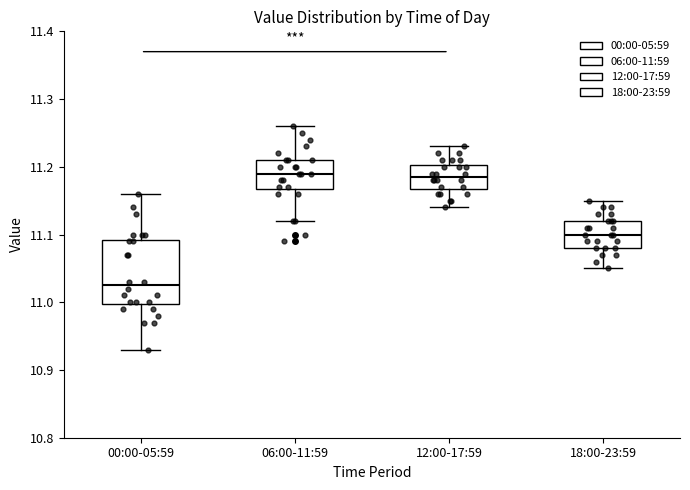

Where is the lower edge of the box for 12:00-17:59 on the y-axis? The values are not printed on the chart, so give them approximately, as read against the axis.

11.17